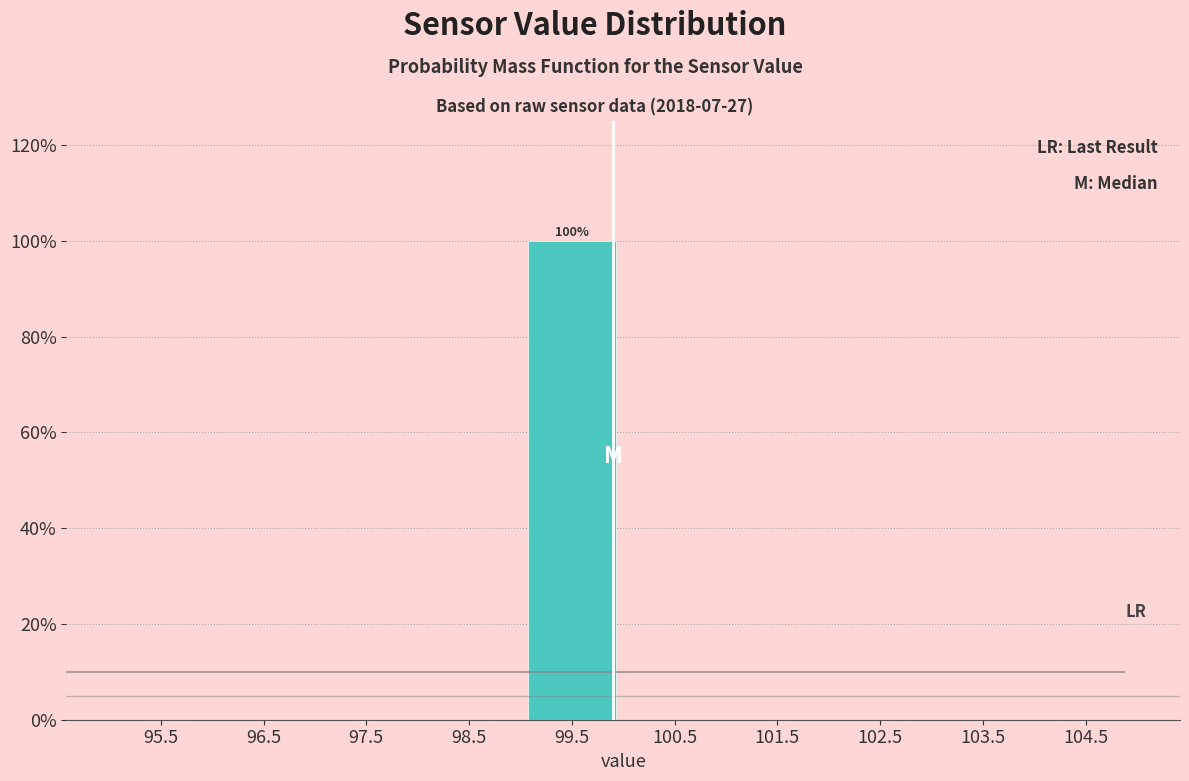

Which range on the x-axis has the tallest bar?

99 to 100